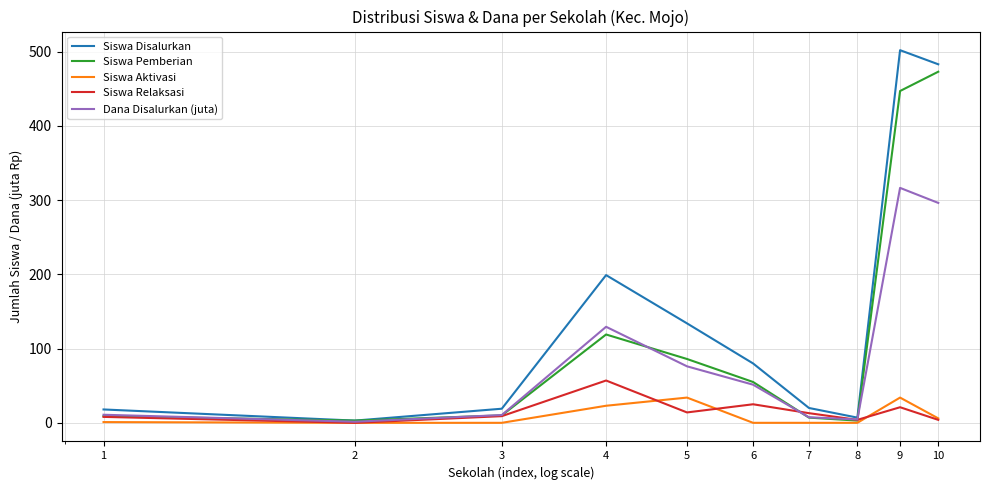

What is the maximum value shown in the chart?

502.0